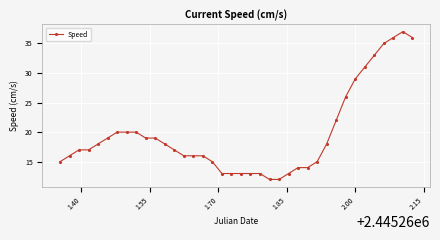

What is the greatest value displayed?

37